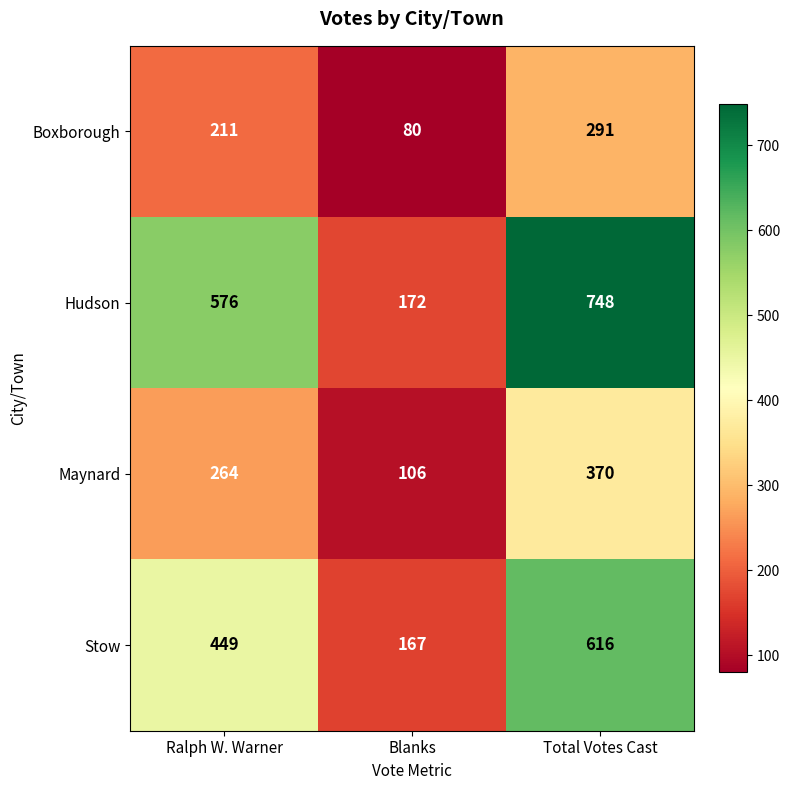

Which series has the largest range (max minus min)?

Hudson